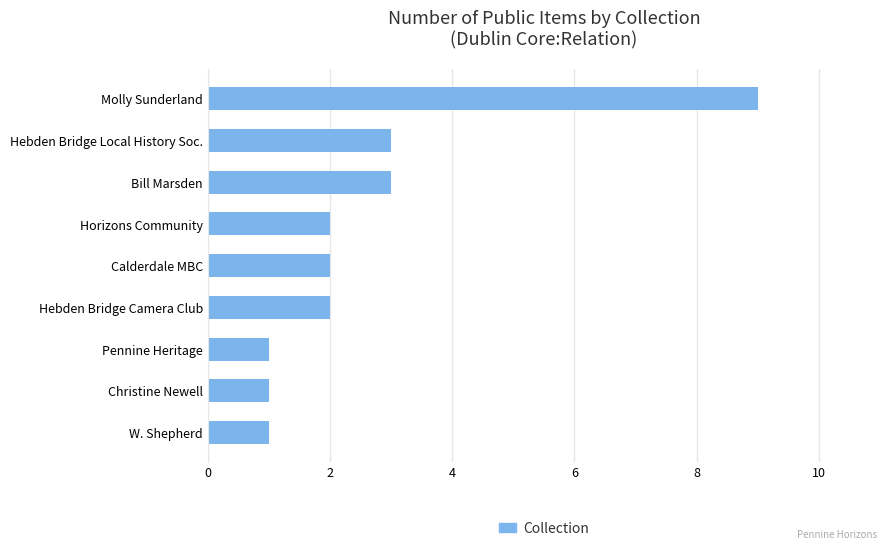

Reading bottom to top, what are all the values shown in this chart?

1	1	1	2	2	2	3	3	9